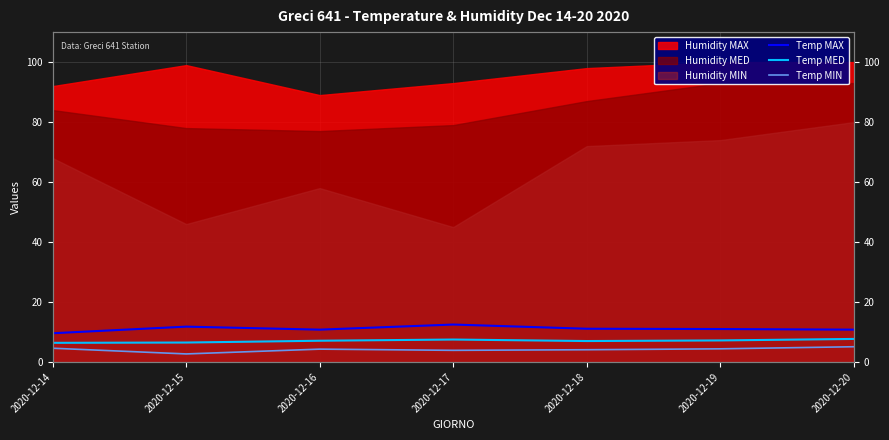

How many values in the Temp MAX series exceed 11?

3